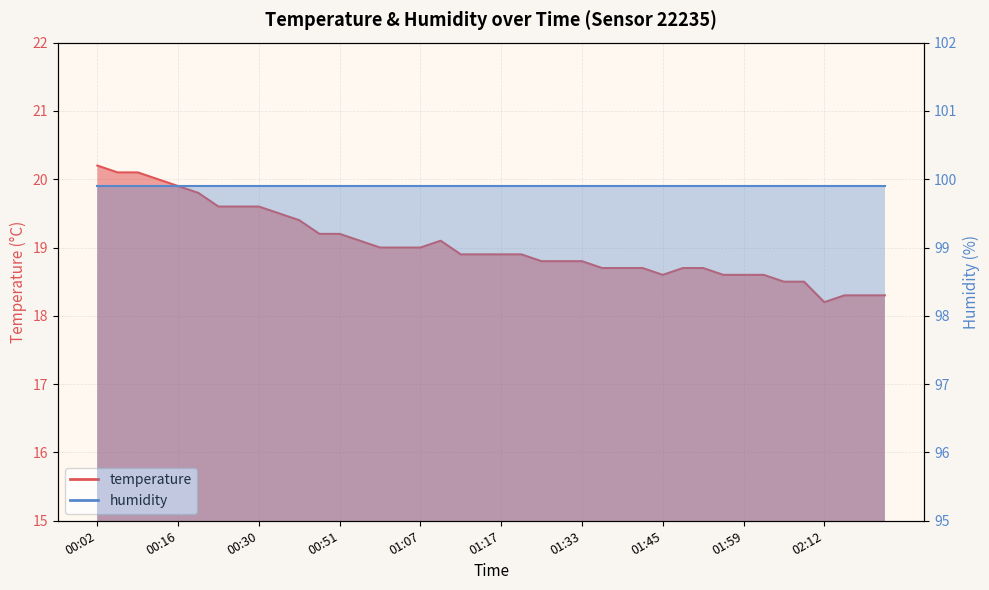

Which label corresponds to the smallest value in the chart?

02:12